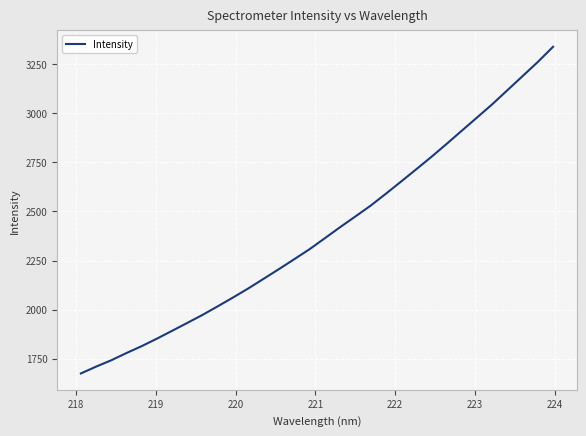

How many values exceed 2363?

16